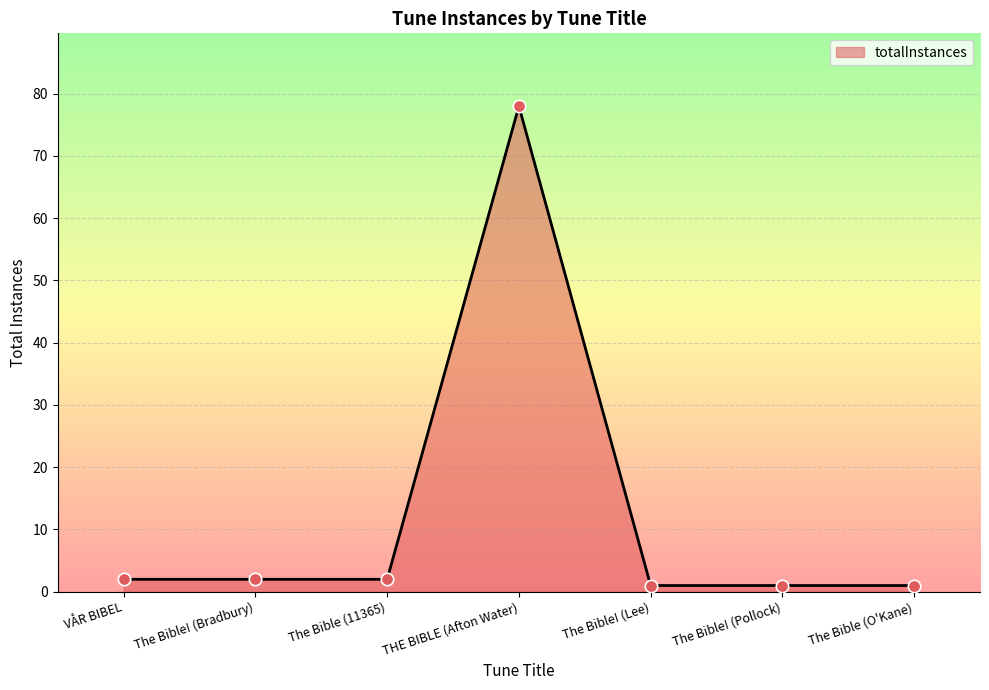

Approximately how many times larger is the value at The Bible (11365) compared to The Bible! (Bradbury)?

1.0